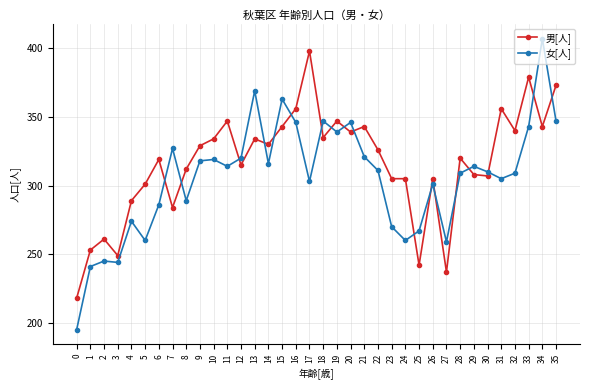

Which series has the largest total across all categories?

男[人]